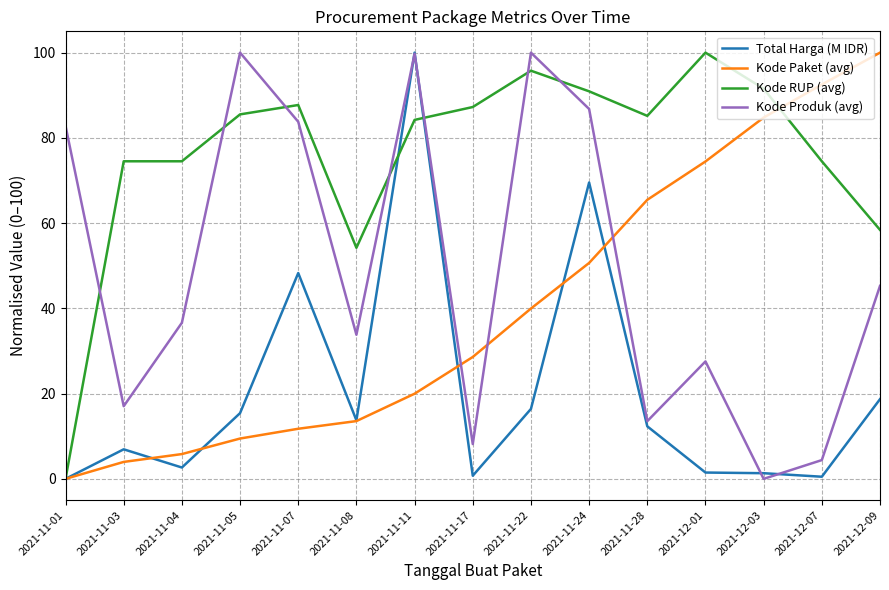

What are all the series names shown in the legend?

Total Harga (M IDR), Kode Paket (avg), Kode RUP (avg), Kode Produk (avg)